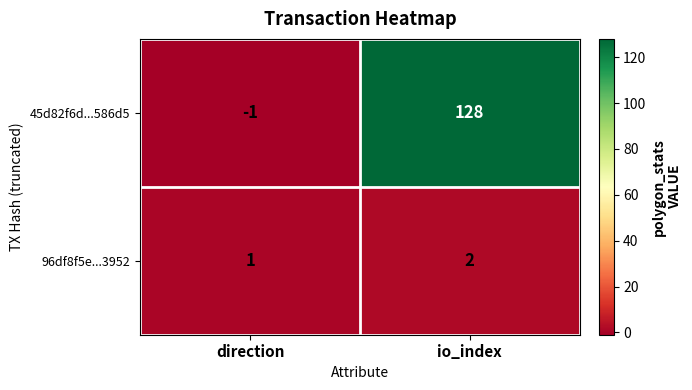

Is it true that 45d82f6d...586d5 equals 33 at io_index?

False